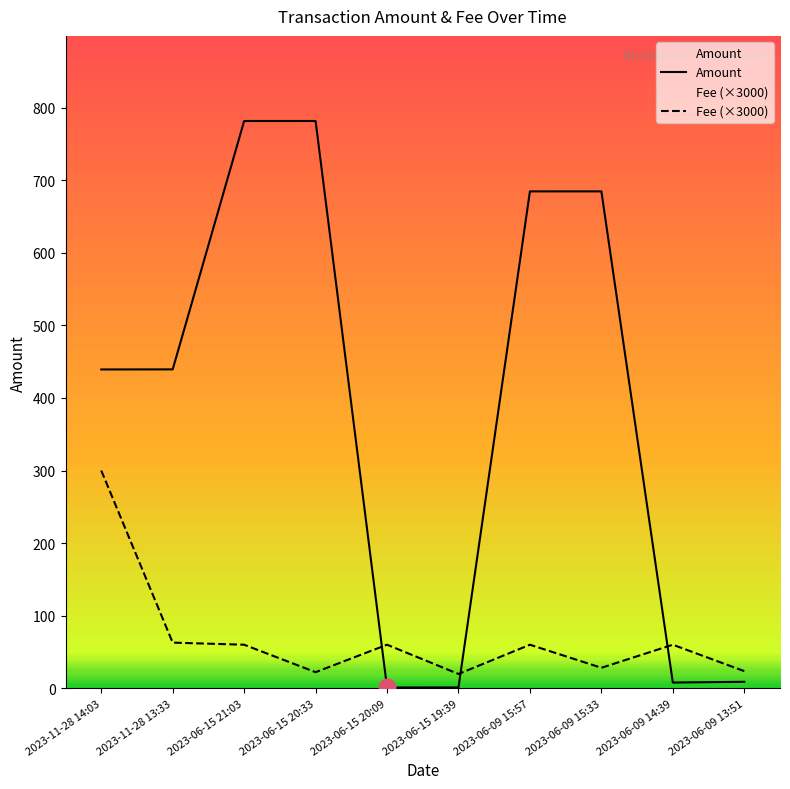

How many intersections are there between Fee and Amount?

3